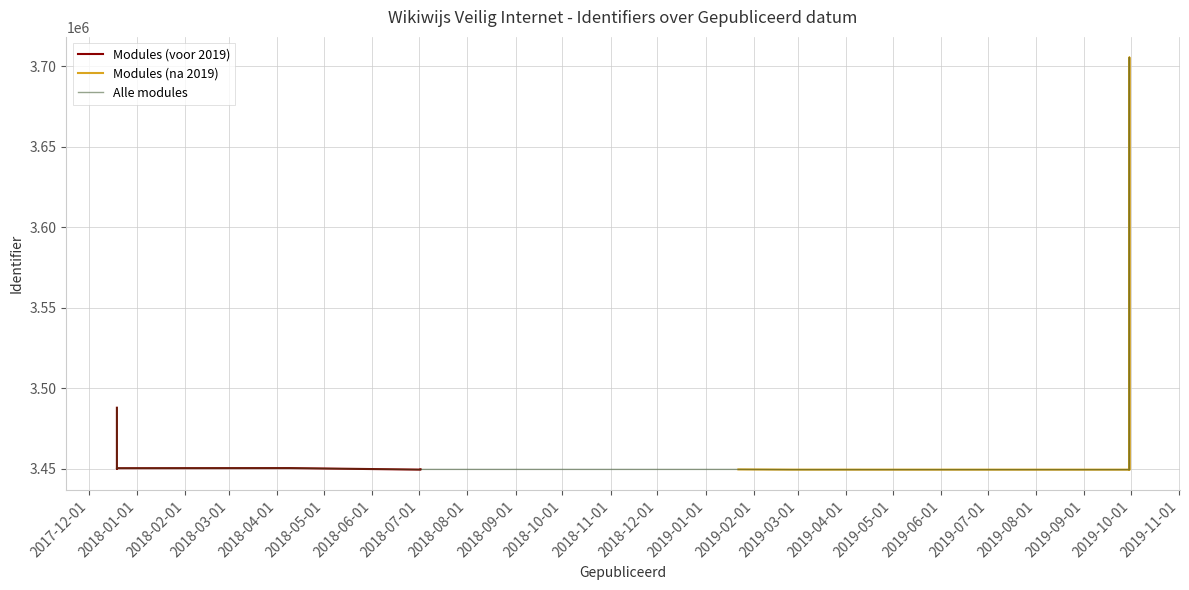

What is the ratio of the value at 2019-01-22 to the value at 2017-12-19?

1.0